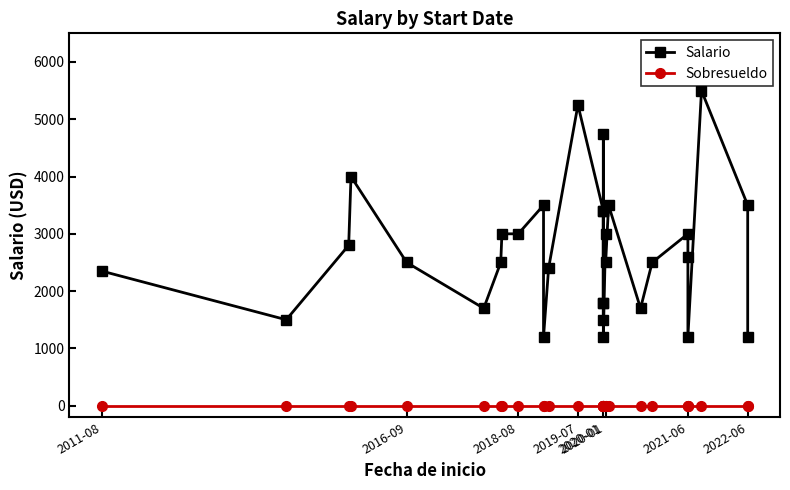

True or false: Salario and Sobresueldo intersect in this chart.

False